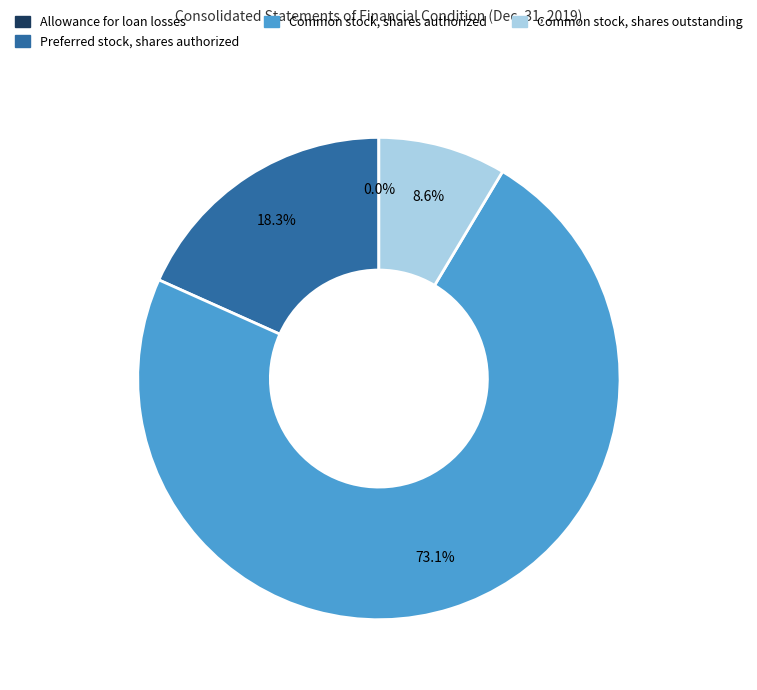

What is the largest slice in the pie chart?

Common stock, shares authorized